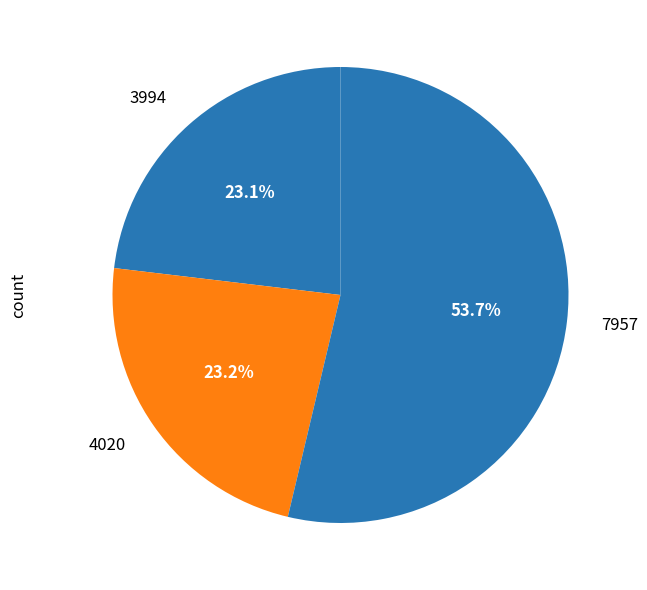

What is the ratio of the value at 4020 to the value at 7957?

0.4